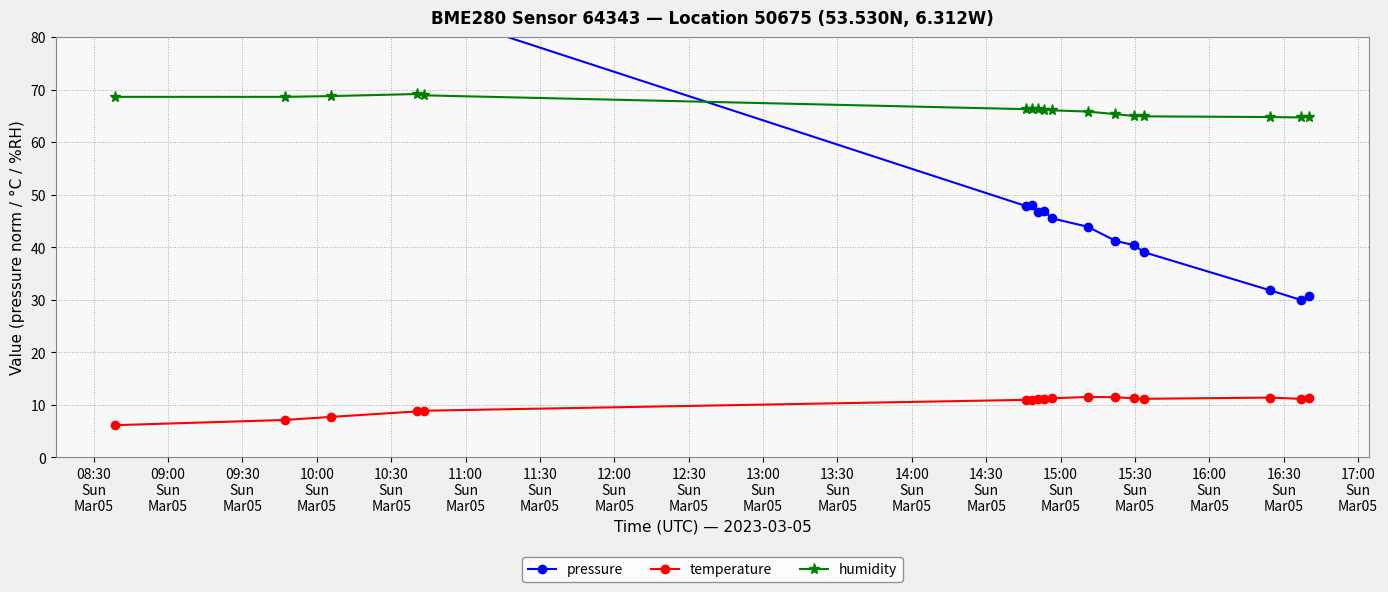

What is the lowest value of the pressure series?

30.0